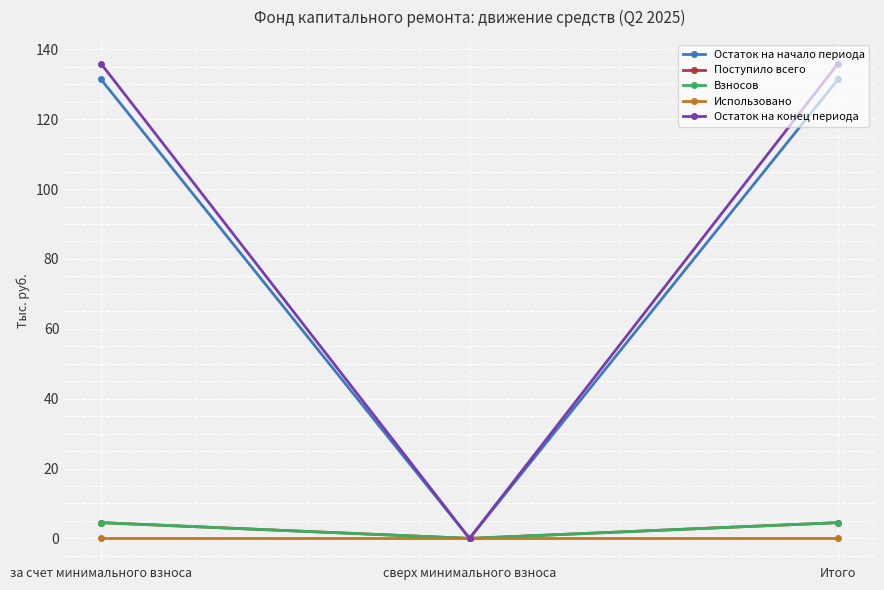

Which has a higher value, сверх минимального взноса or Итого?

Итого